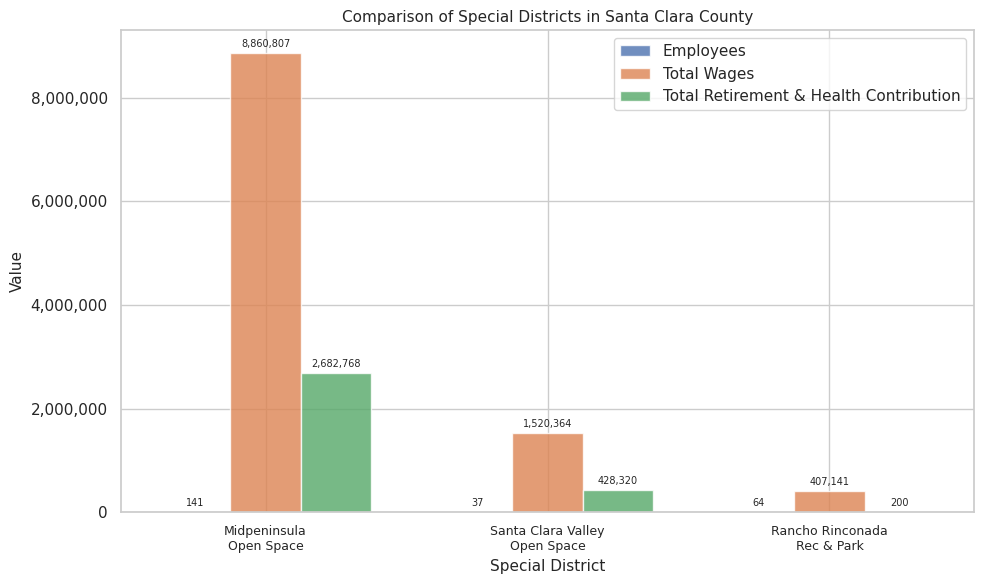

What is the total value across all series at Midpeninsula
Open Space?

11543716